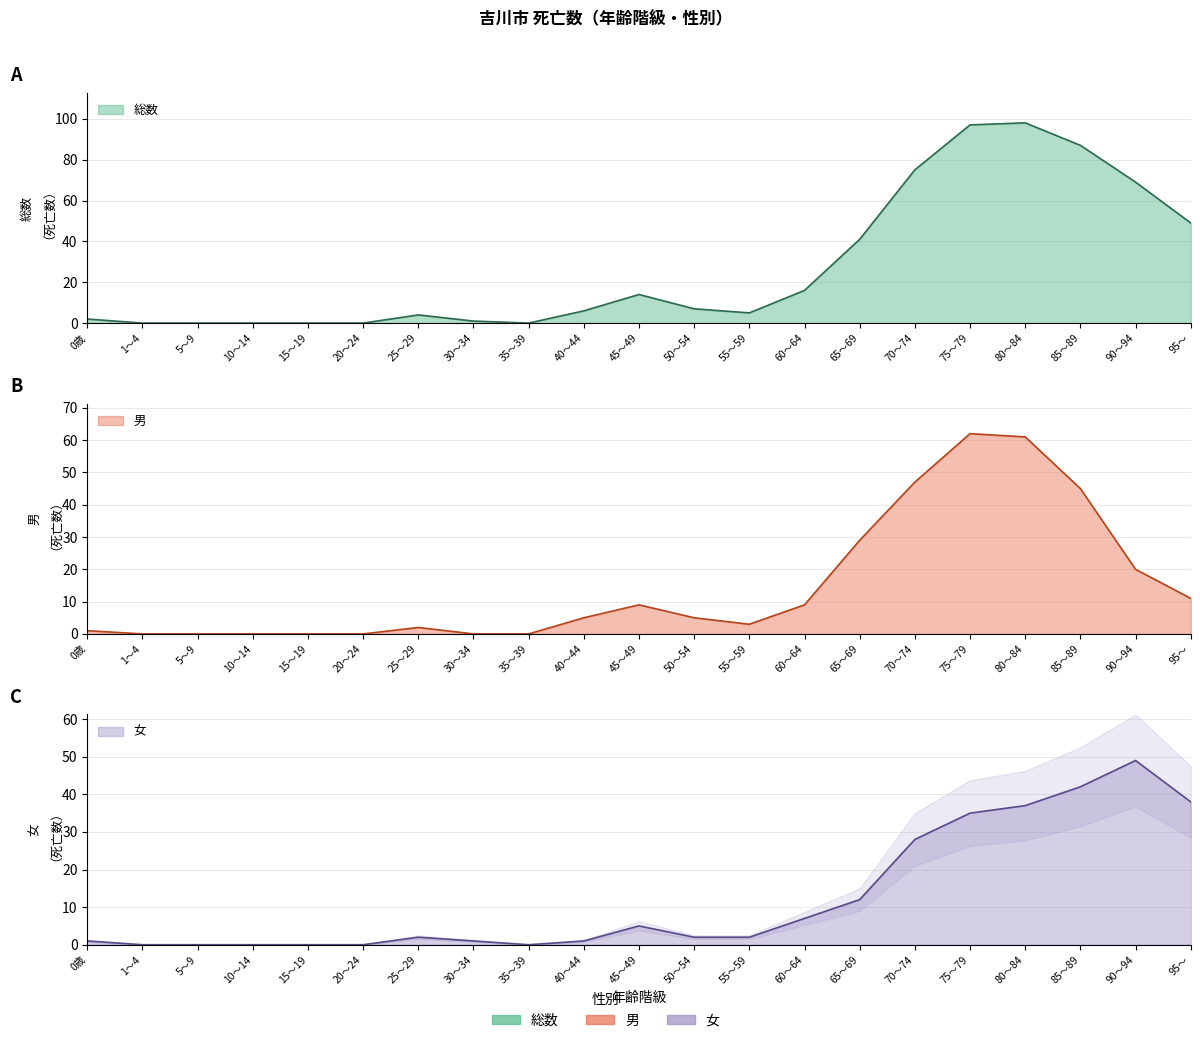

Reading right to left, transcribe all the data shown in this chart.

総数: 95～=49	90～94=69	85～89=87	80～84=98	75～79=97	70～74=75	65～69=41	60～64=16	55～59=5	50～54=7	45～49=14	40～44=6	35～39=0	30～34=1	25～29=4	20～24=0	15～19=0	10～14=0	5～9=0	1～4=0	0歳=2
男: 95～=11	90～94=20	85～89=45	80～84=61	75～79=62	70～74=47	65～69=29	60～64=9	55～59=3	50～54=5	45～49=9	40～44=5	35～39=0	30～34=0	25～29=2	20～24=0	15～19=0	10～14=0	5～9=0	1～4=0	0歳=1
女: 95～=38	90～94=49	85～89=42	80～84=37	75～79=35	70～74=28	65～69=12	60～64=7	55～59=2	50～54=2	45～49=5	40～44=1	35～39=0	30～34=1	25～29=2	20～24=0	15～19=0	10～14=0	5～9=0	1～4=0	0歳=1